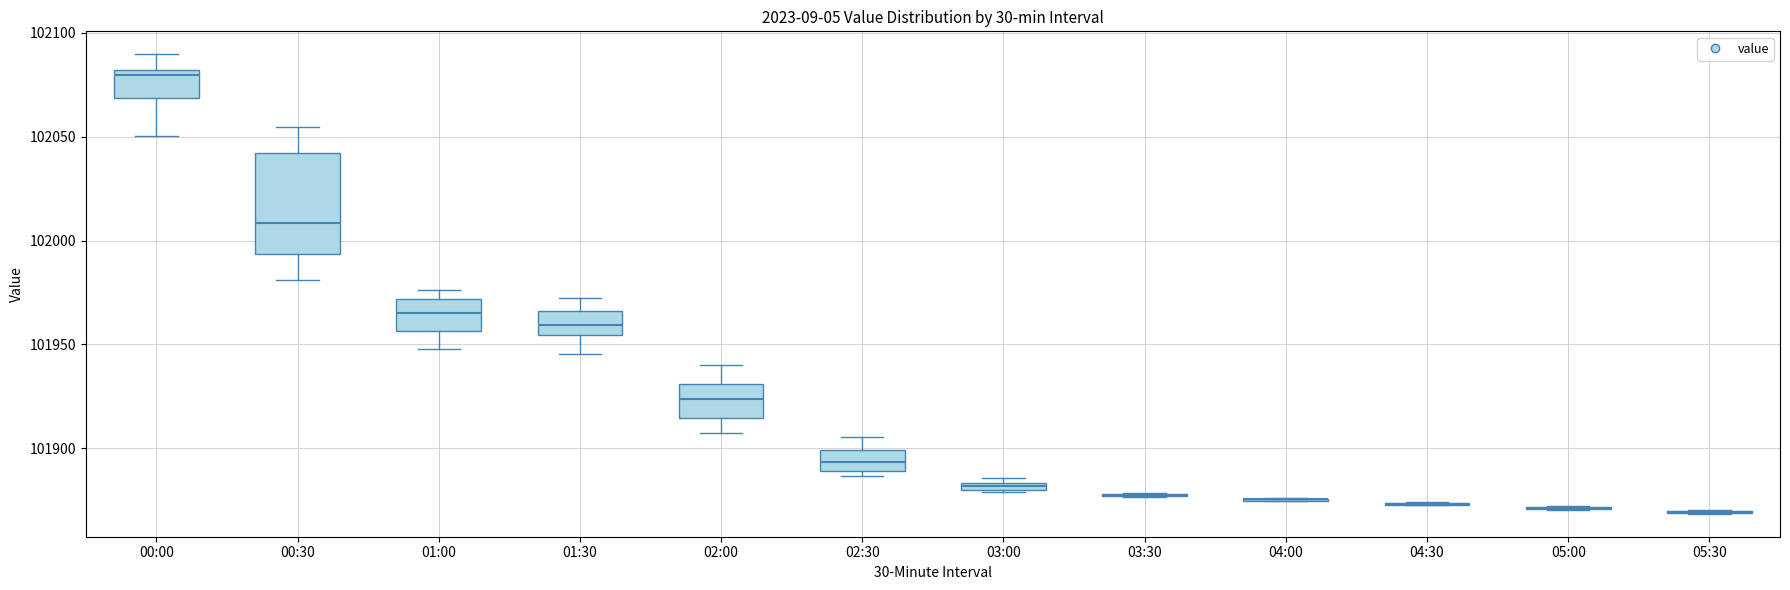

Where does the lower whisker of the box for 01:30 end on the y-axis? The values are not printed on the chart, so give them approximately, as read against the axis.

101945